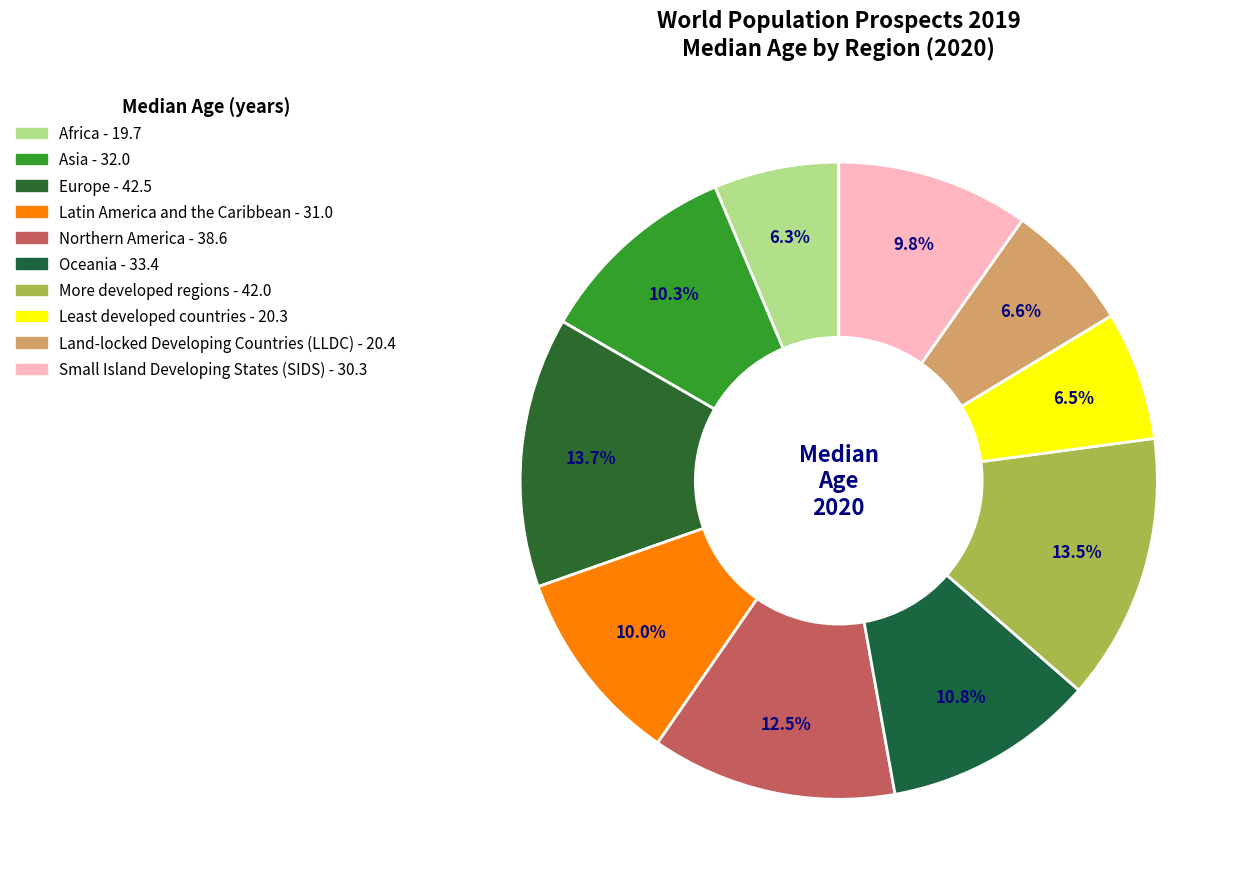

How many slices are in this pie chart?

10